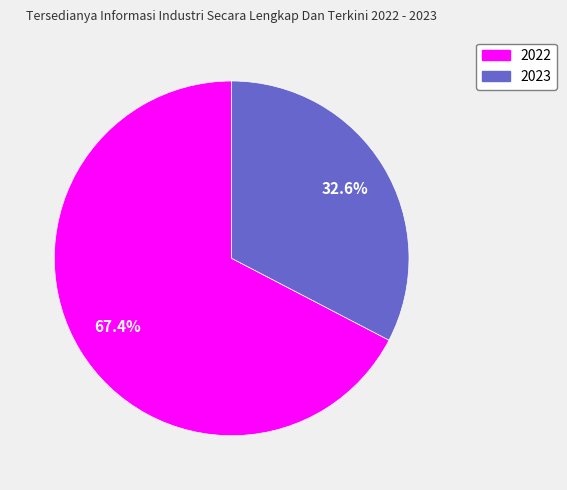

What percentage is the 2023 slice, to the nearest percent?

33%